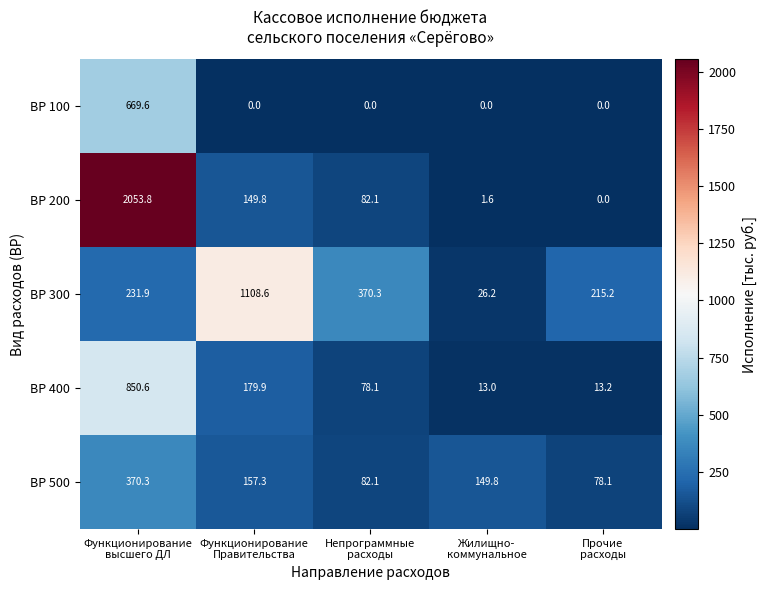

Which series has the largest range (max minus min)?

ВР 200